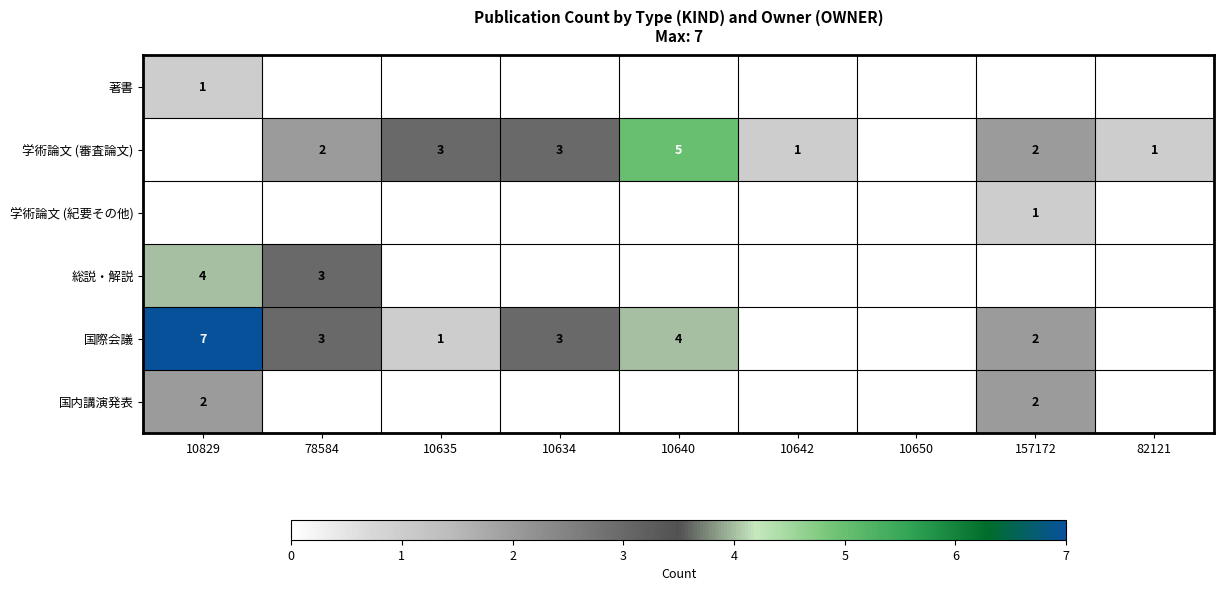

Is it true that 国際会議 equals 4 at 10640?

True